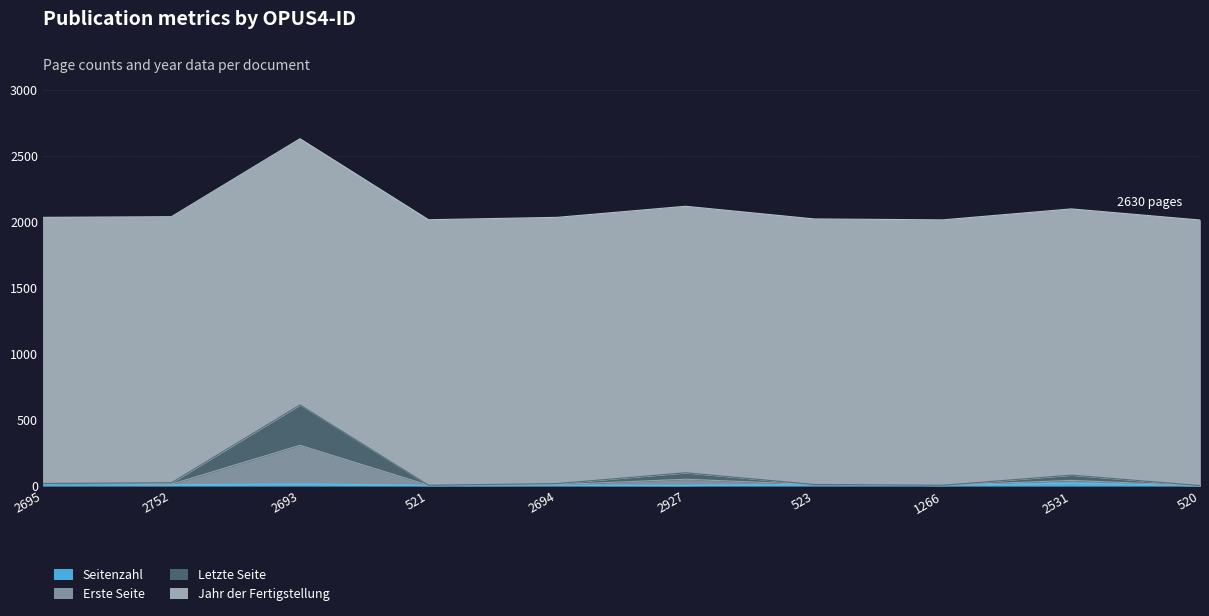

Between 521 and 523, which series saw the biggest shift?

Seitenzahl